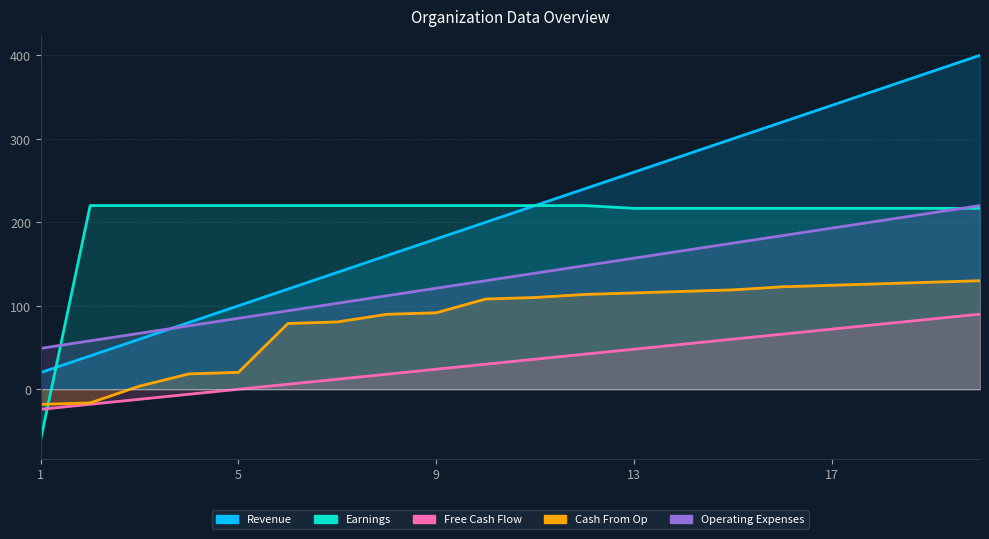

True or false: Cash From Op and Operating Expenses intersect in this chart.

False